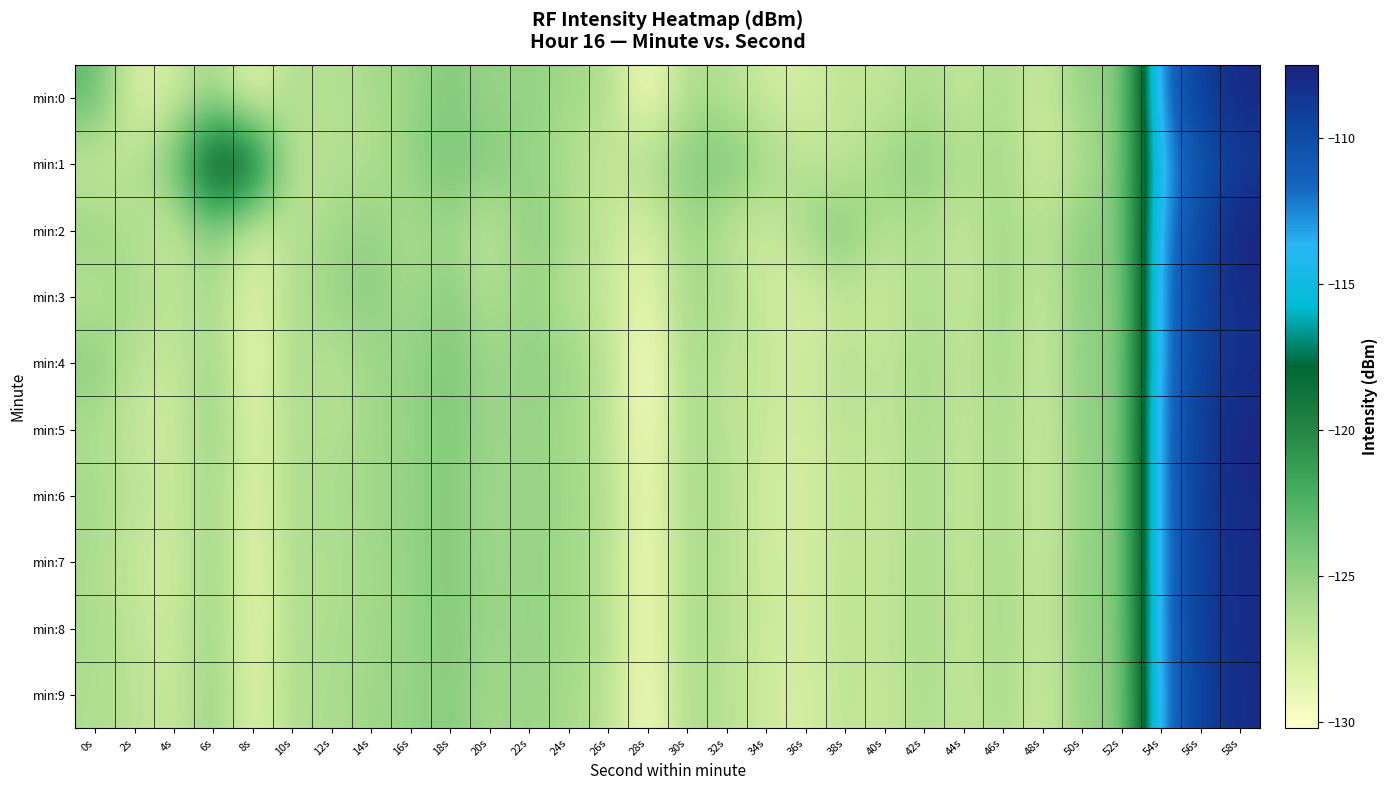

Which series has the largest total across all categories?

min:1